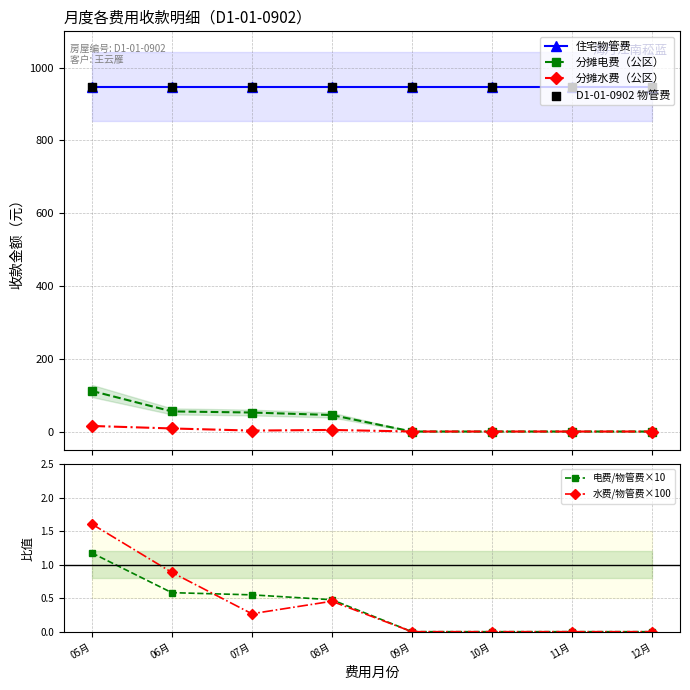

Which series has the widest spread of Y values?

分摊电费（公区）